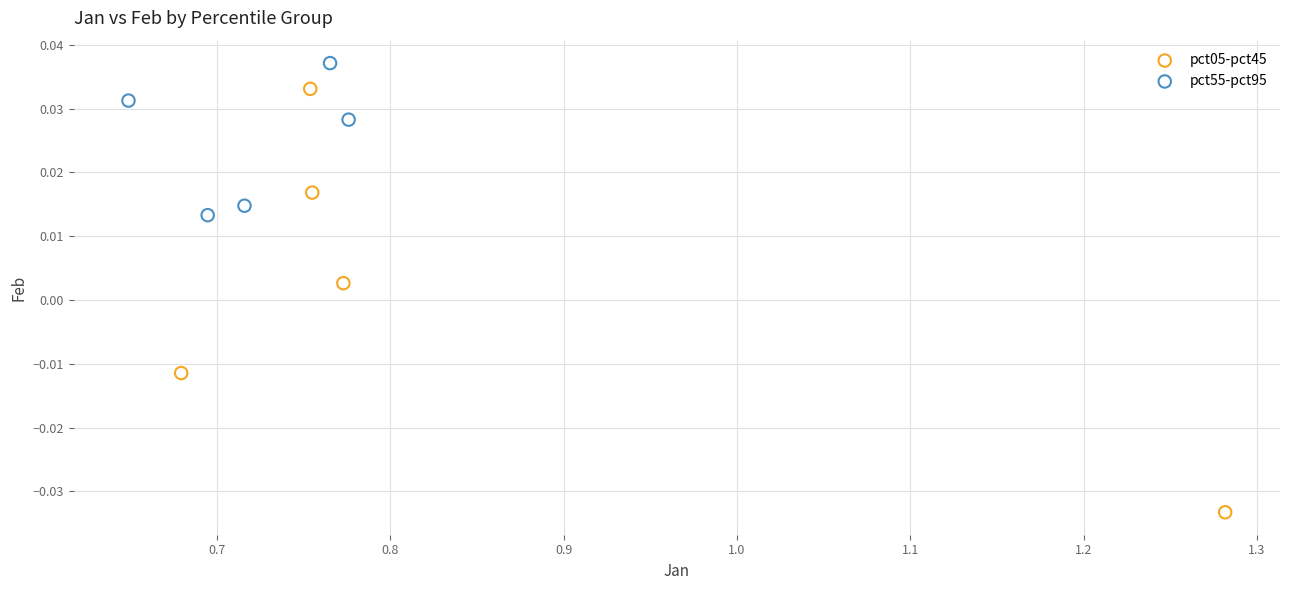

Which series contains the lowest Y value?

pct05-pct45